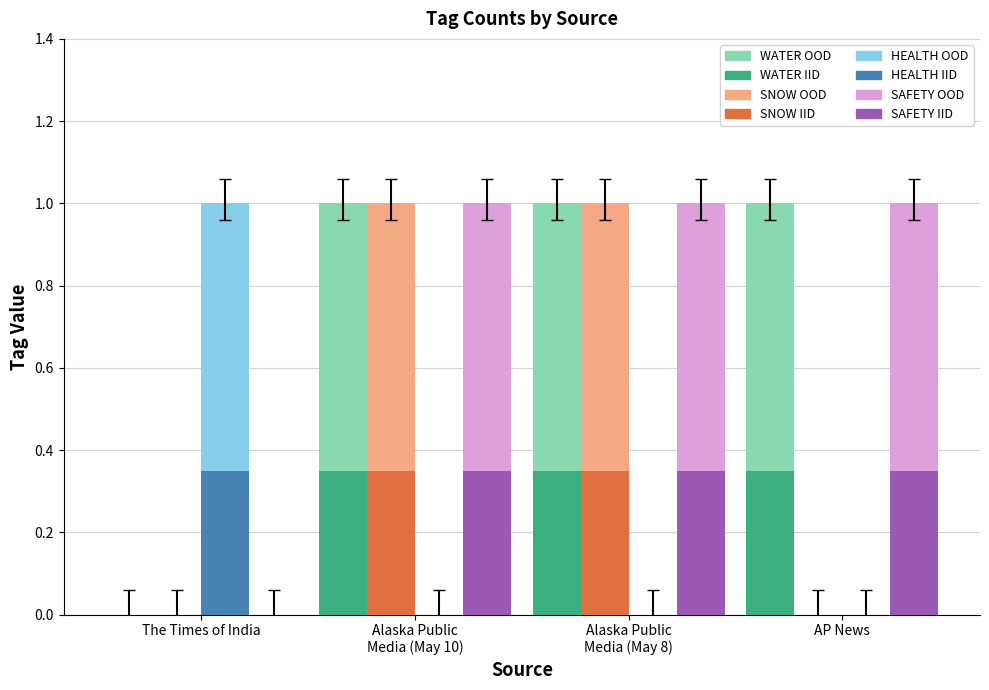

What is the total value across all series at AP News?

2.7